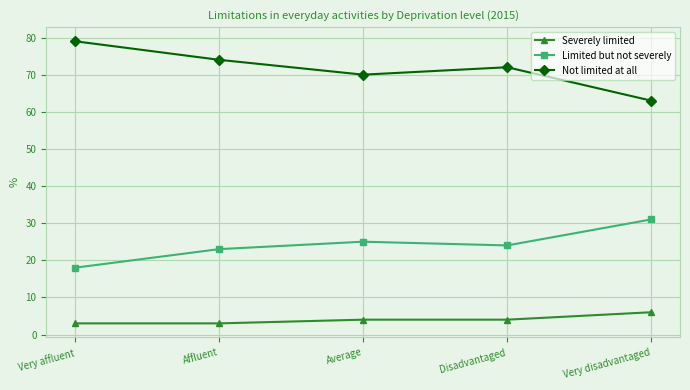

What is the label of the 5th point from the left?

Very disadvantaged